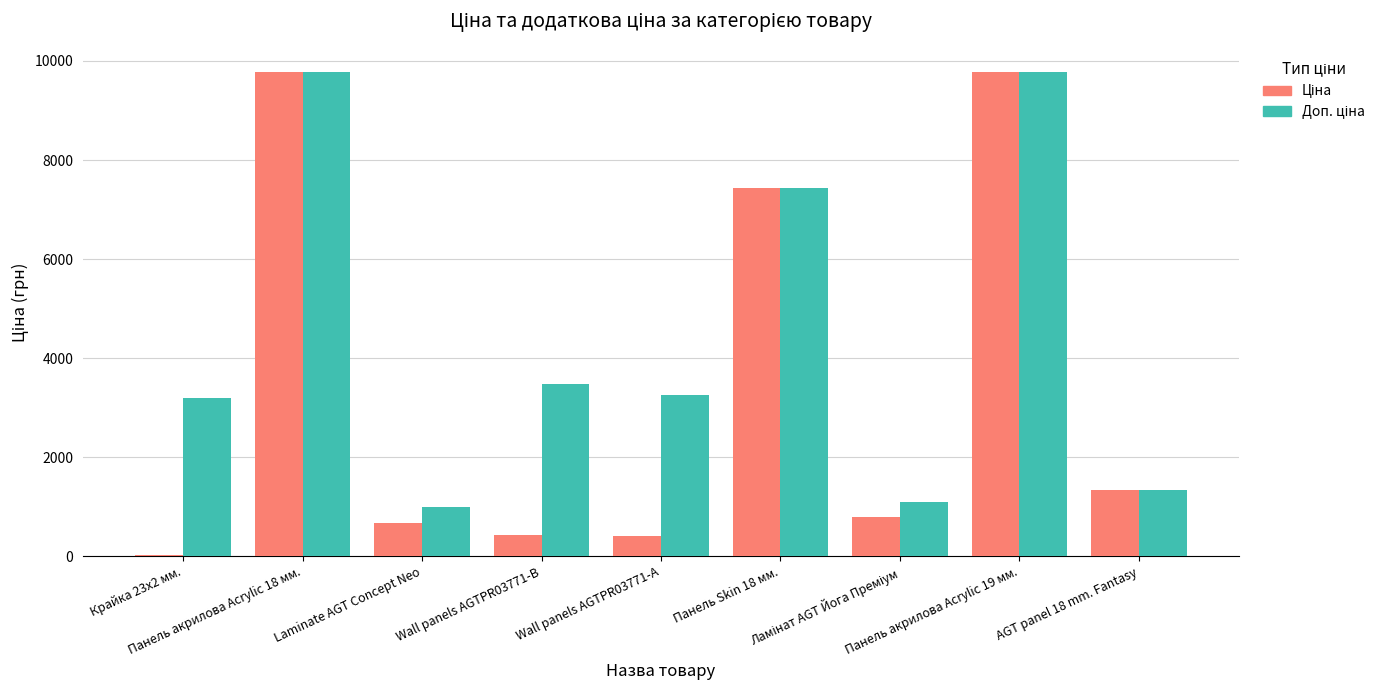

At which category does the chart reach its minimum across all series?

Крайка 23x2 мм.